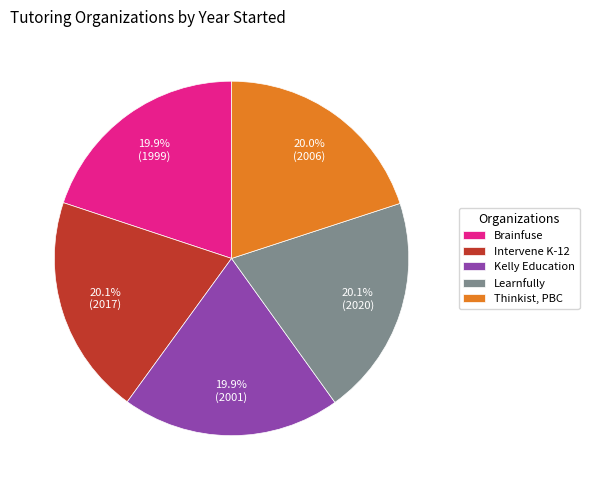

To the nearest percent, what is the combined percentage of Intervene K-12 and Kelly Education?

40%